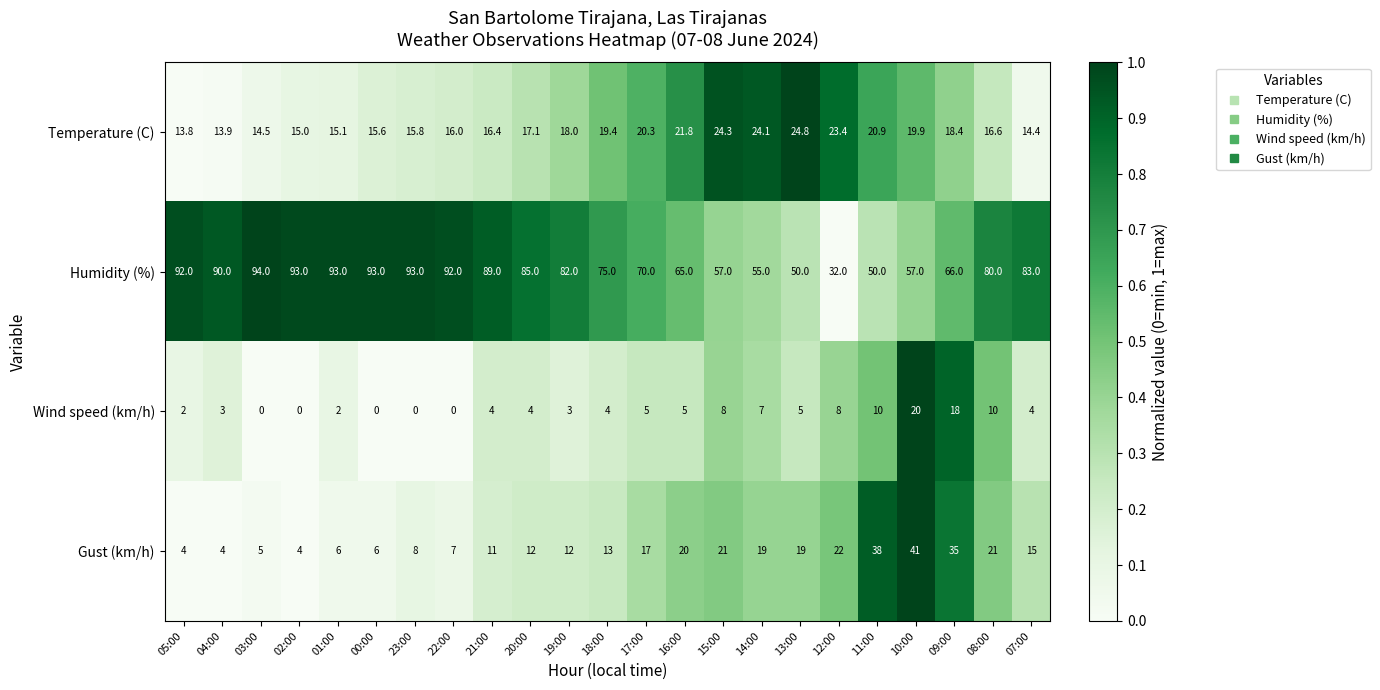

At which label does Temperature (C) reach its minimum?

05:00